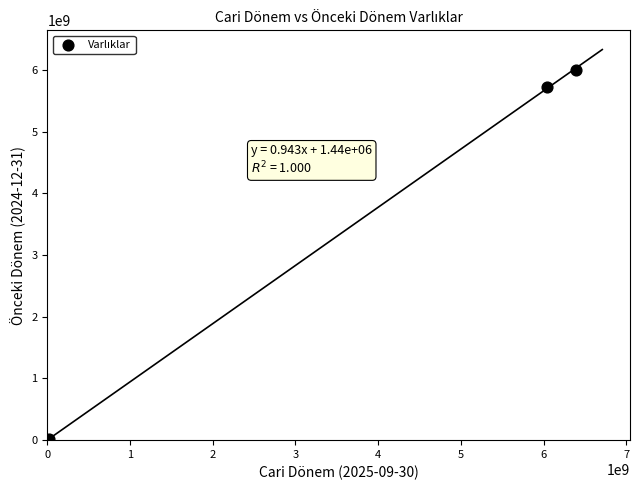

What Y value in the scatter plot is closest to 3005409879?

5725880036